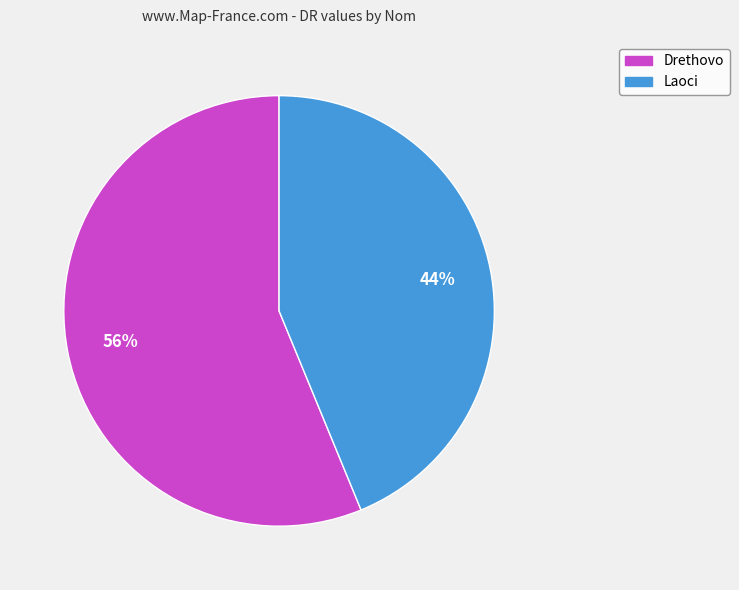

To the nearest percent, what portion does Drethovo represent?

56%